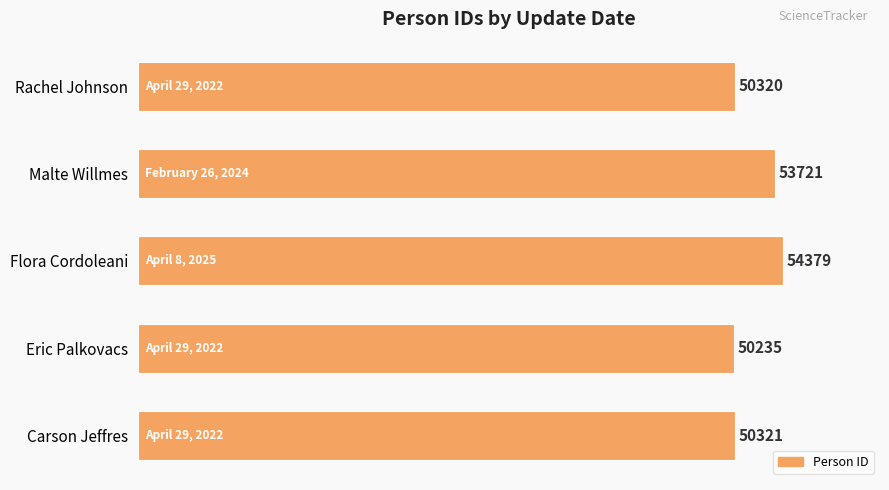

Does the chart contain any negative values?

No